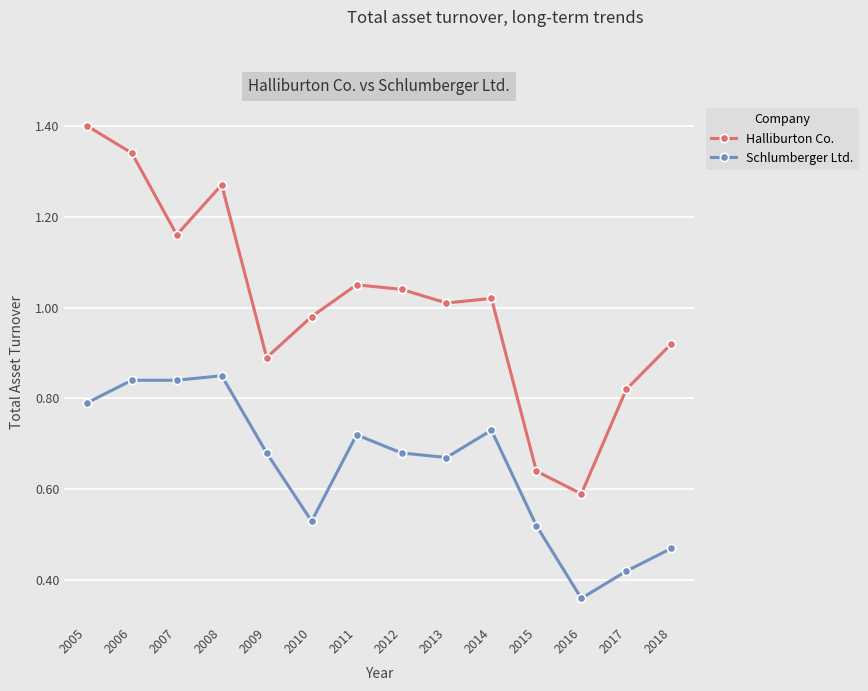

Count the Schlumberger Ltd. values in the range 0 to 1.

14